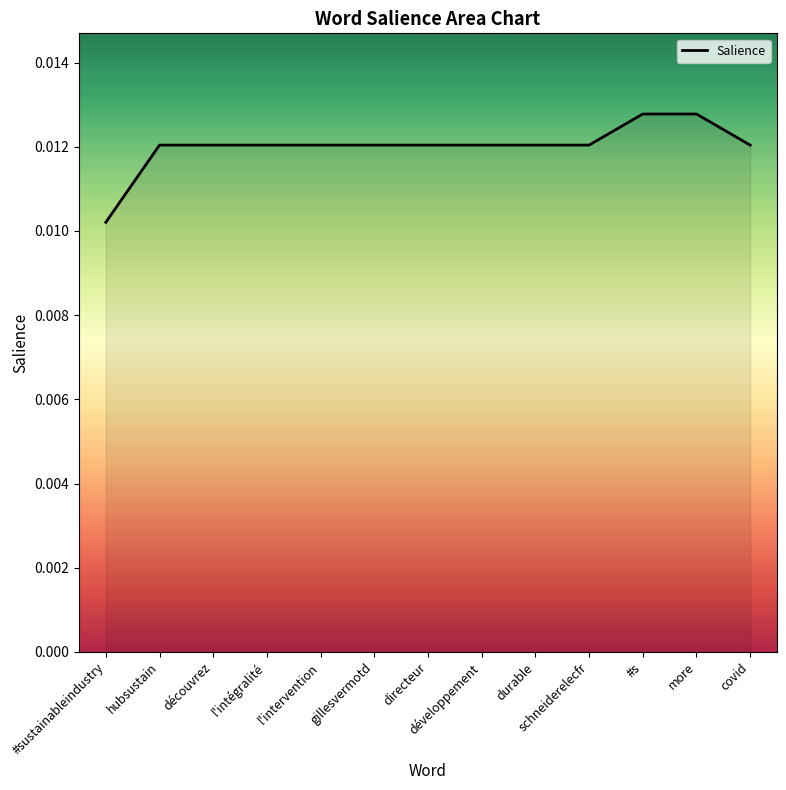

Where is the data nearest to the value 0?

#sustainableindustry